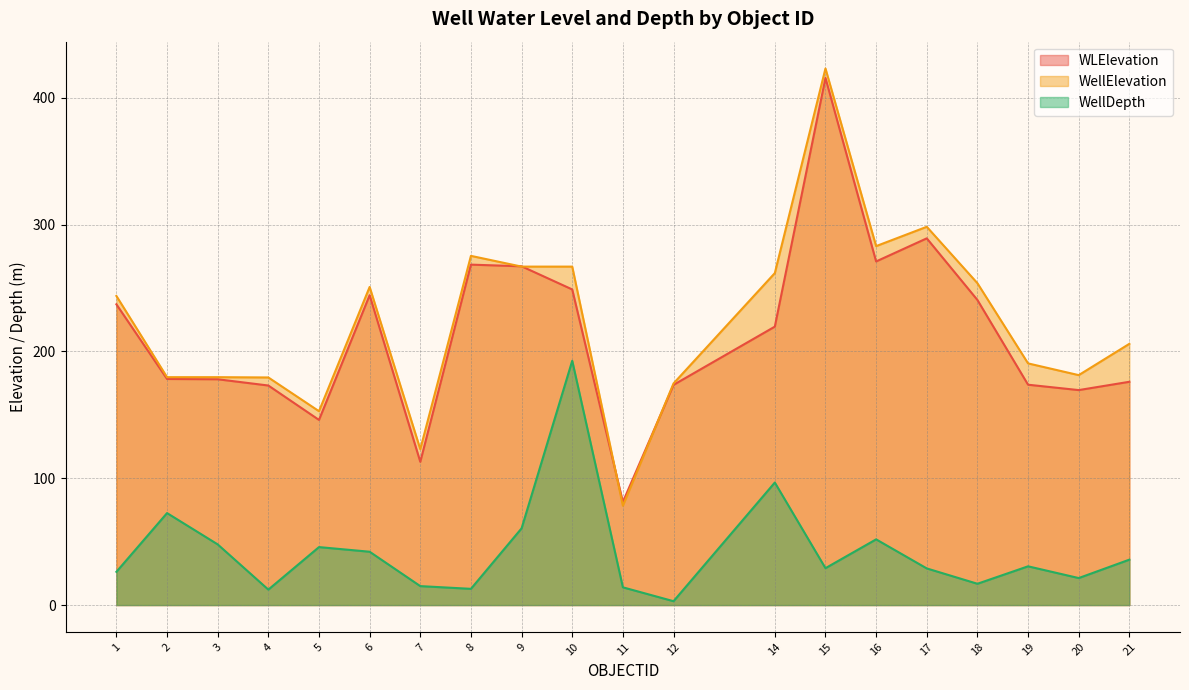

Which series has the widest spread of values?

WellElevation